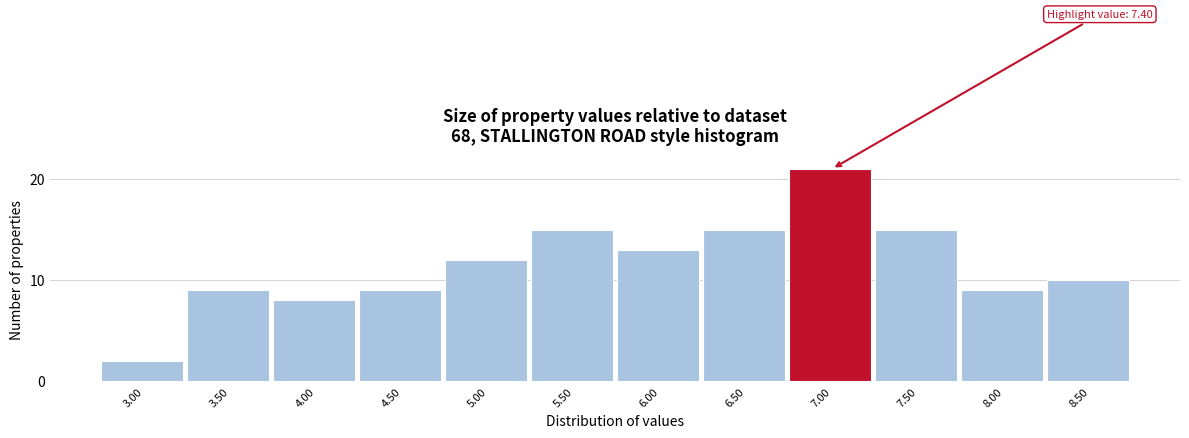

Reading right to left, transcribe all the data shown in this chart.

8.50=10	8.00=9	7.50=15	7.00=21	6.50=15	6.00=13	5.50=15	5.00=12	4.50=9	4.00=8	3.50=9	3.00=2